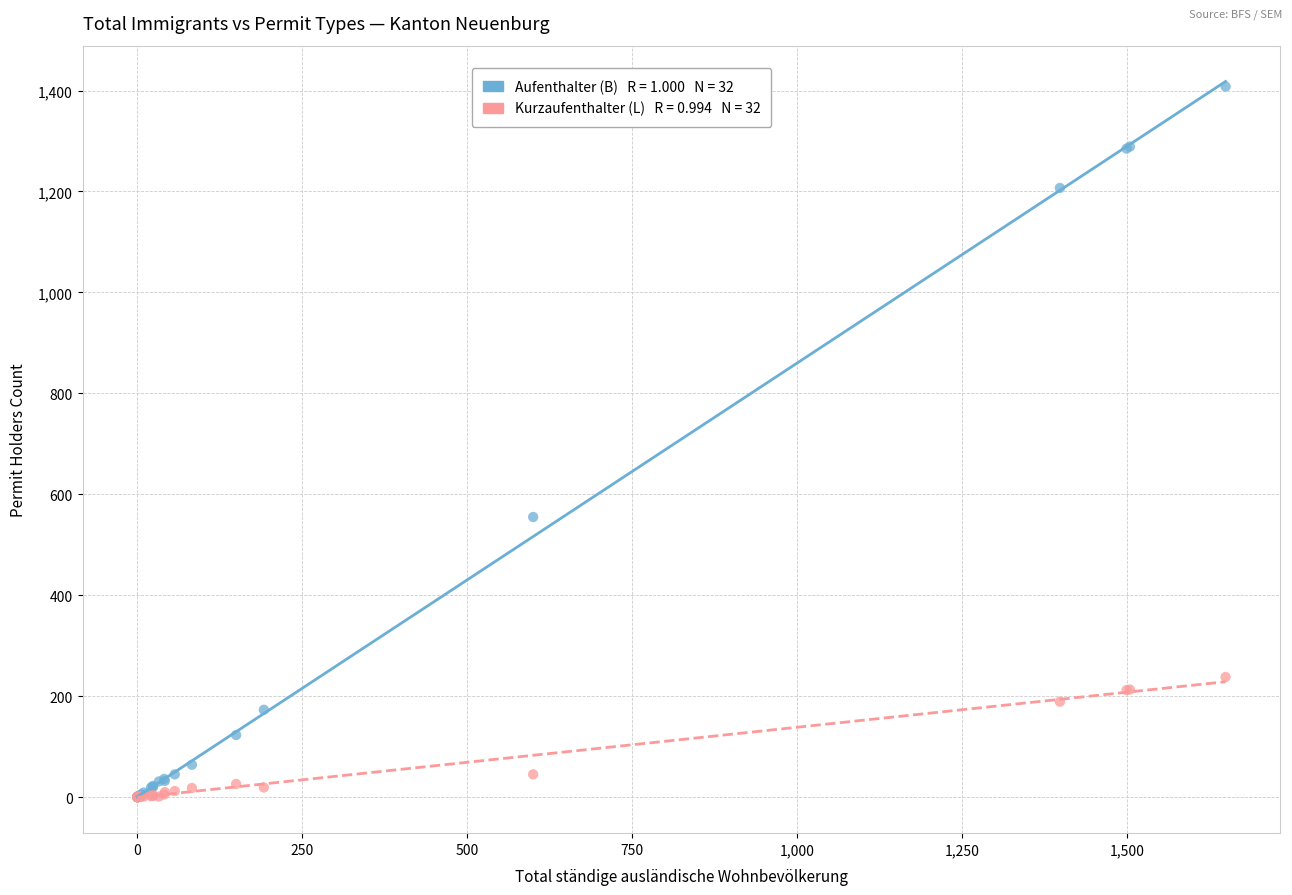

Across all series, what Y value is closest to 704?

555